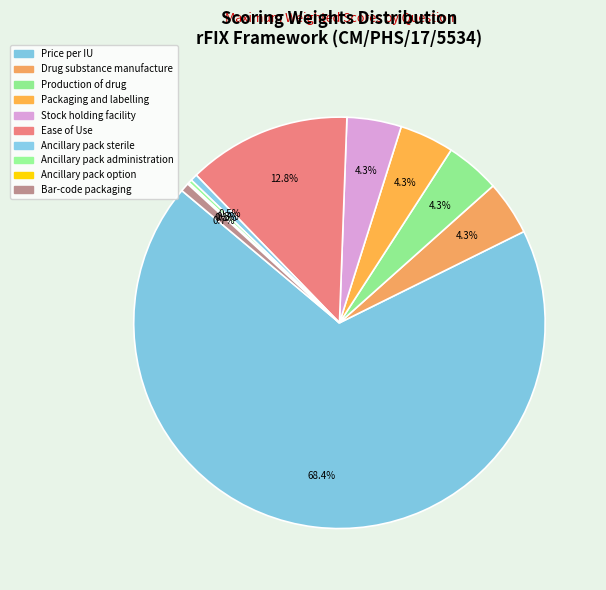

Which has a higher value, Stock holding facility or Ancillary pack option?

Stock holding facility